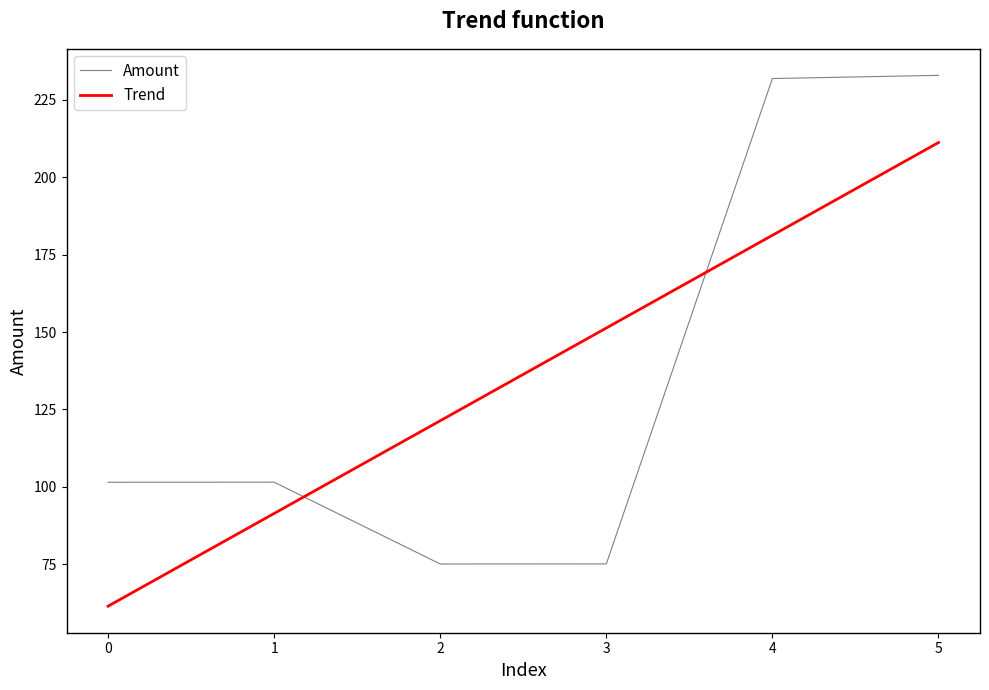

How many lines are shown in the chart?

2